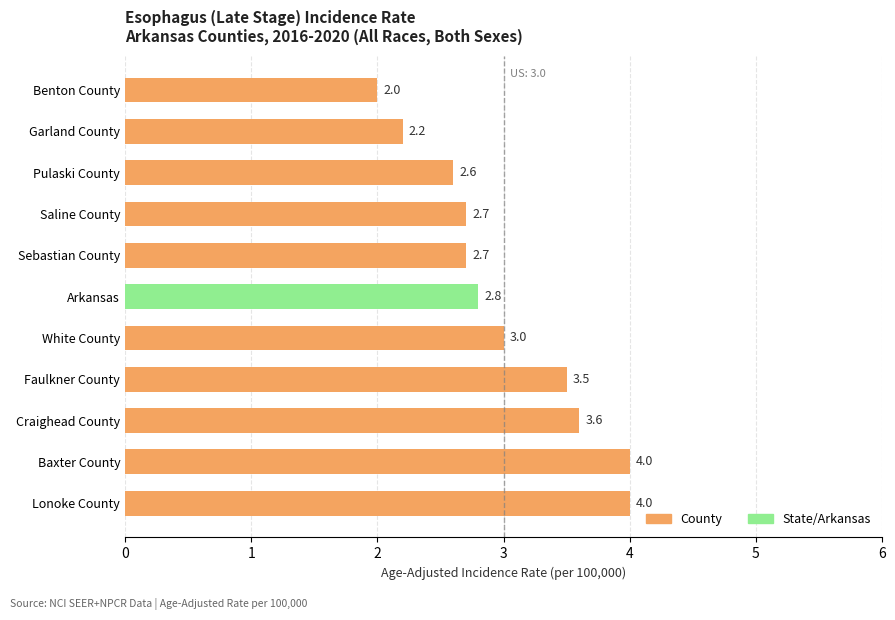

What is the maximum value shown in the chart?

4.0